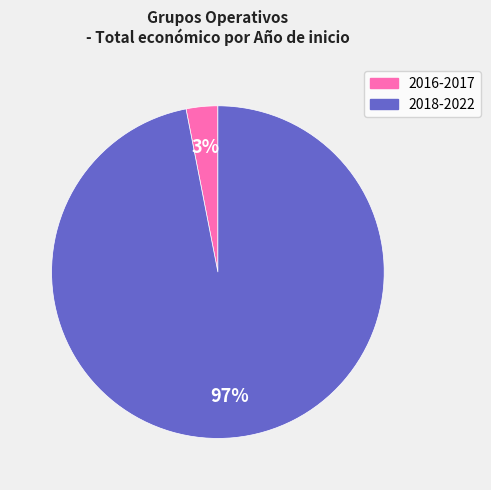

To the nearest percent, what is the average slice percentage?

50%